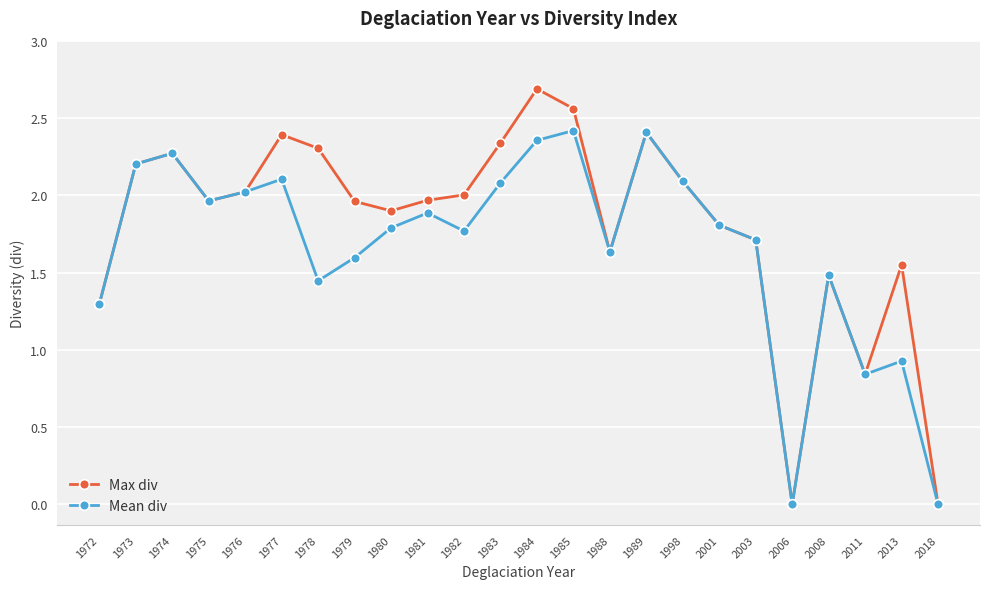

What is the value of the Mean div point at the 17th from the left?

2.1